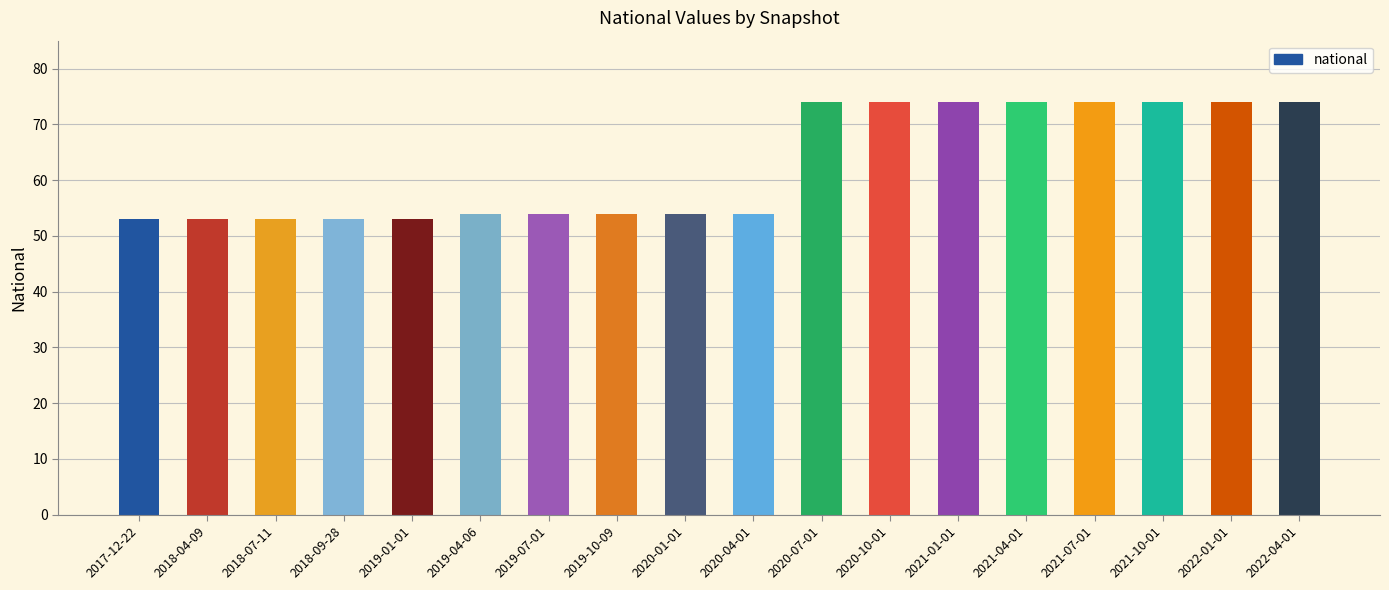

Reading left to right, transcribe all the data shown in this chart.

2017-12-22=53	2018-04-09=53	2018-07-11=53	2018-09-28=53	2019-01-01=53	2019-04-06=54	2019-07-01=54	2019-10-09=54	2020-01-01=54	2020-04-01=54	2020-07-01=74	2020-10-01=74	2021-01-01=74	2021-04-01=74	2021-07-01=74	2021-10-01=74	2022-01-01=74	2022-04-01=74